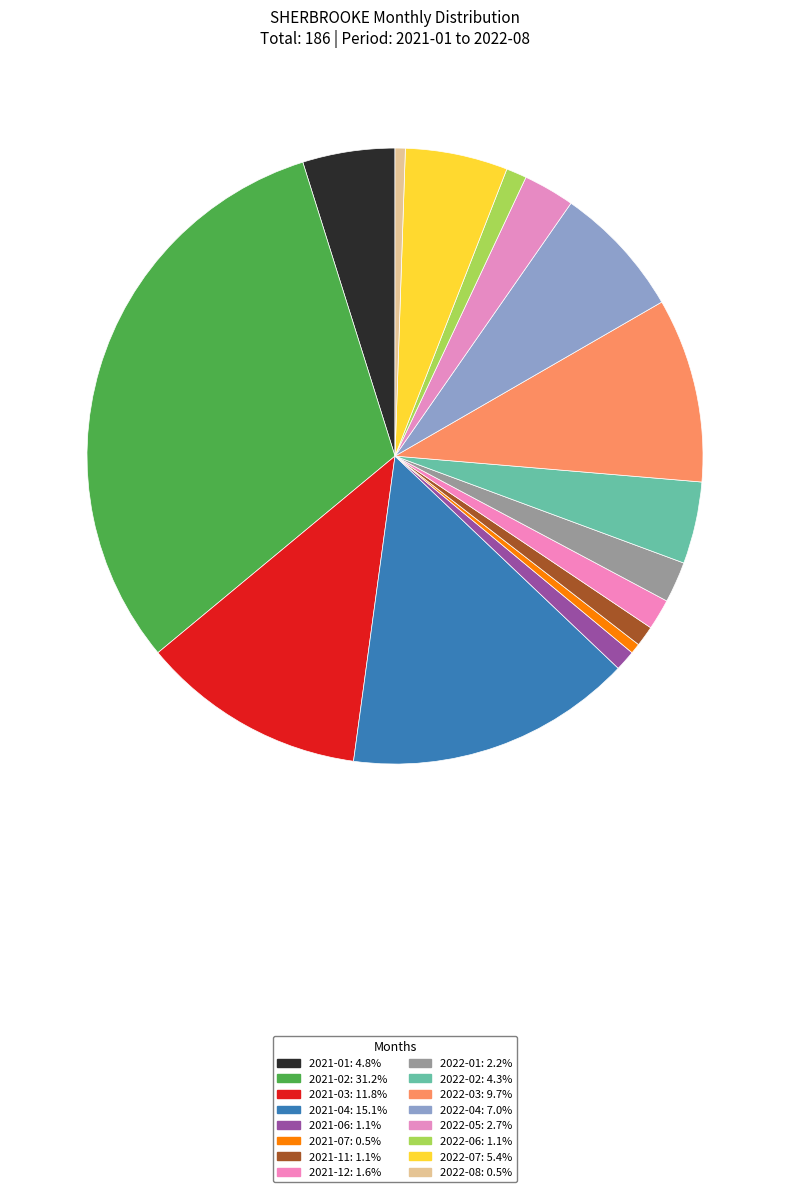

How many segments does this pie chart have?

16